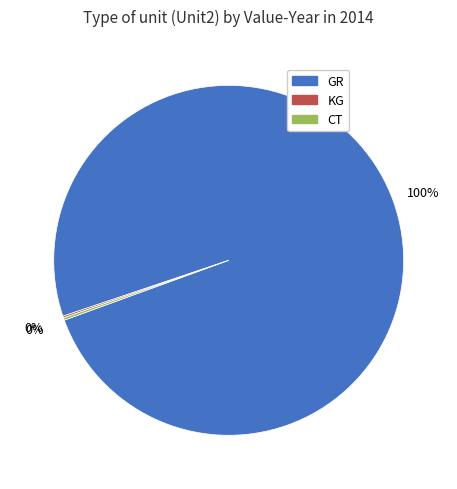

Which slice is the largest?

GR